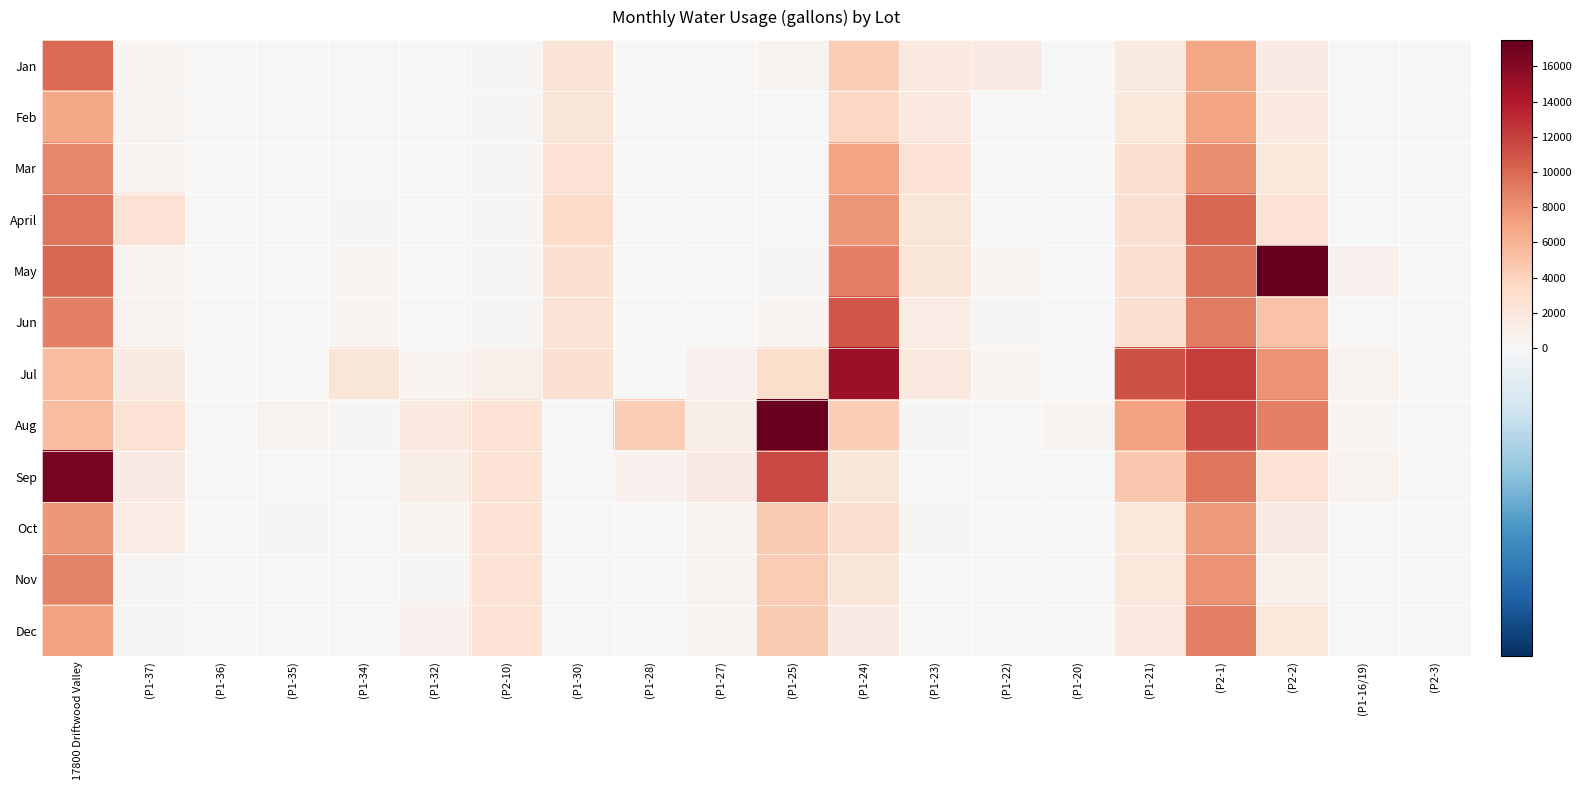

Which series has the widest spread of values?

May